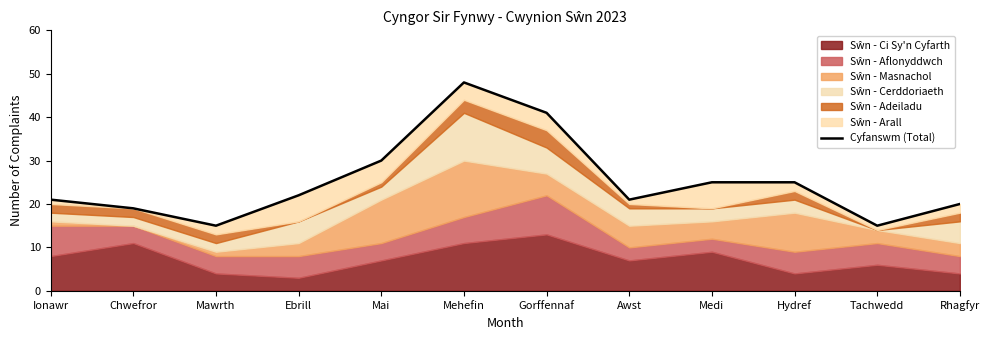

Is it true that the value at Awst is 27?

False